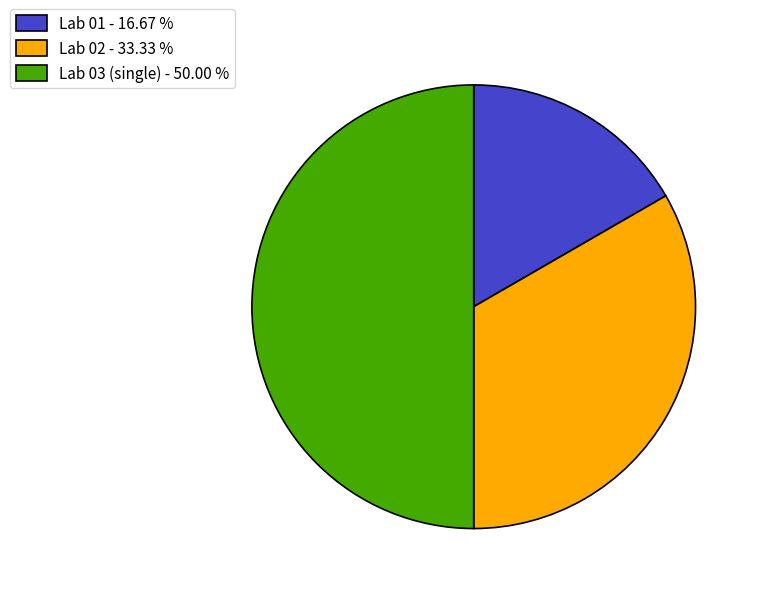

How many segments does this pie chart have?

3